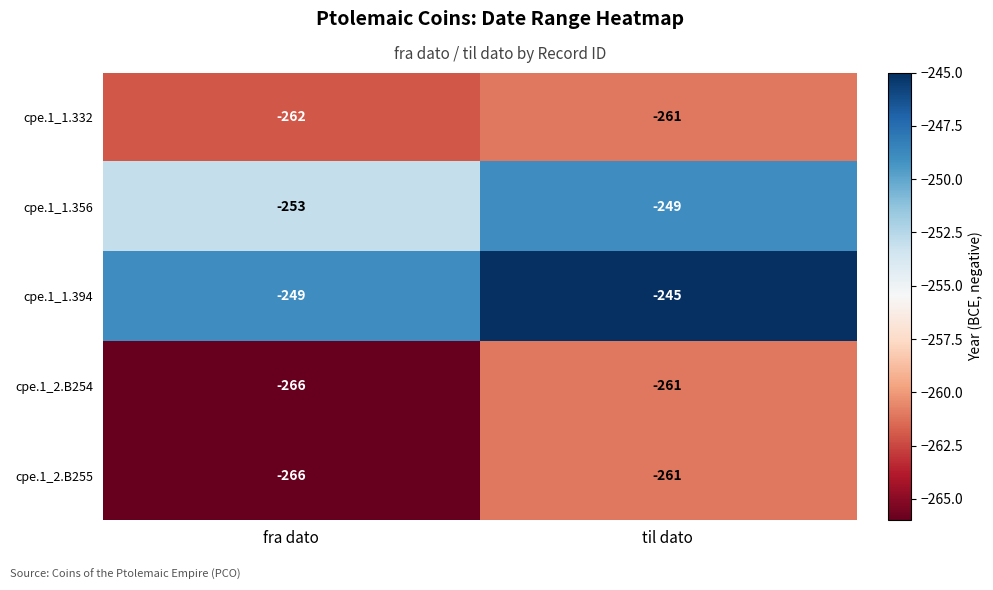

What is the spread (max minus min) of values at fra dato?

17